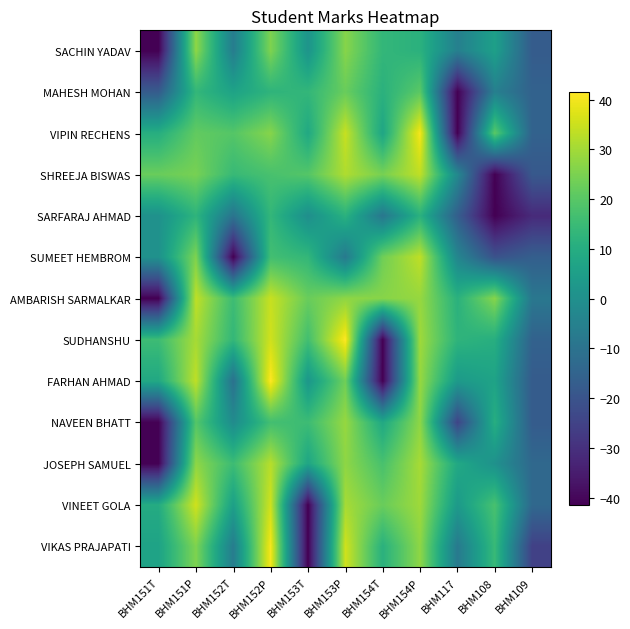

What is the spread (max minus min) of values at BHM108?

68.0